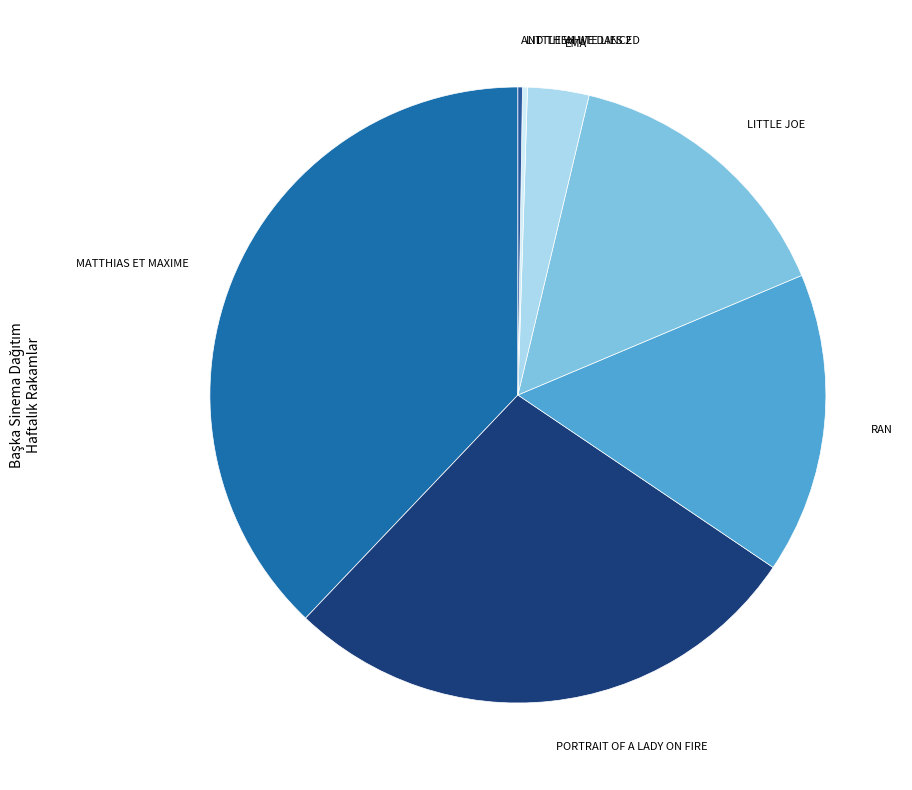

Which category has the biggest portion of the pie?

MATTHIAS ET MAXIME